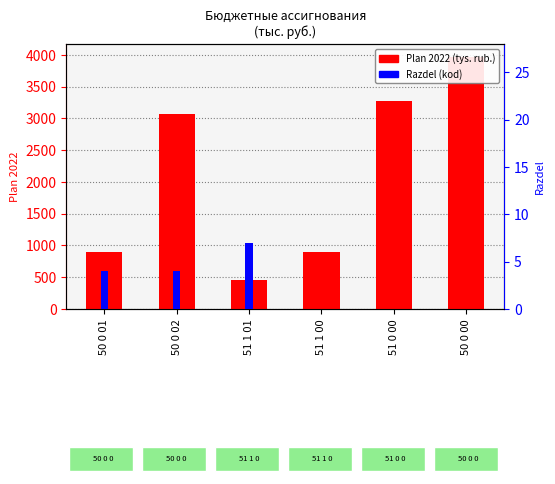

How many values in the Razdel series are below 4?

3